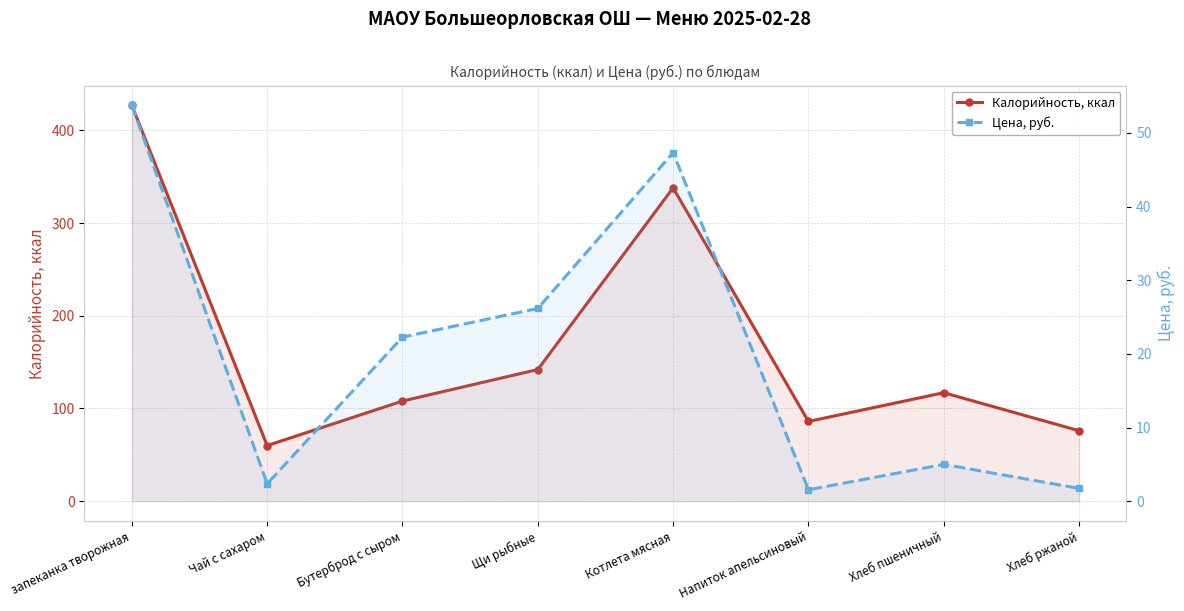

At which category does the chart reach its peak across all series?

запеканка творожная